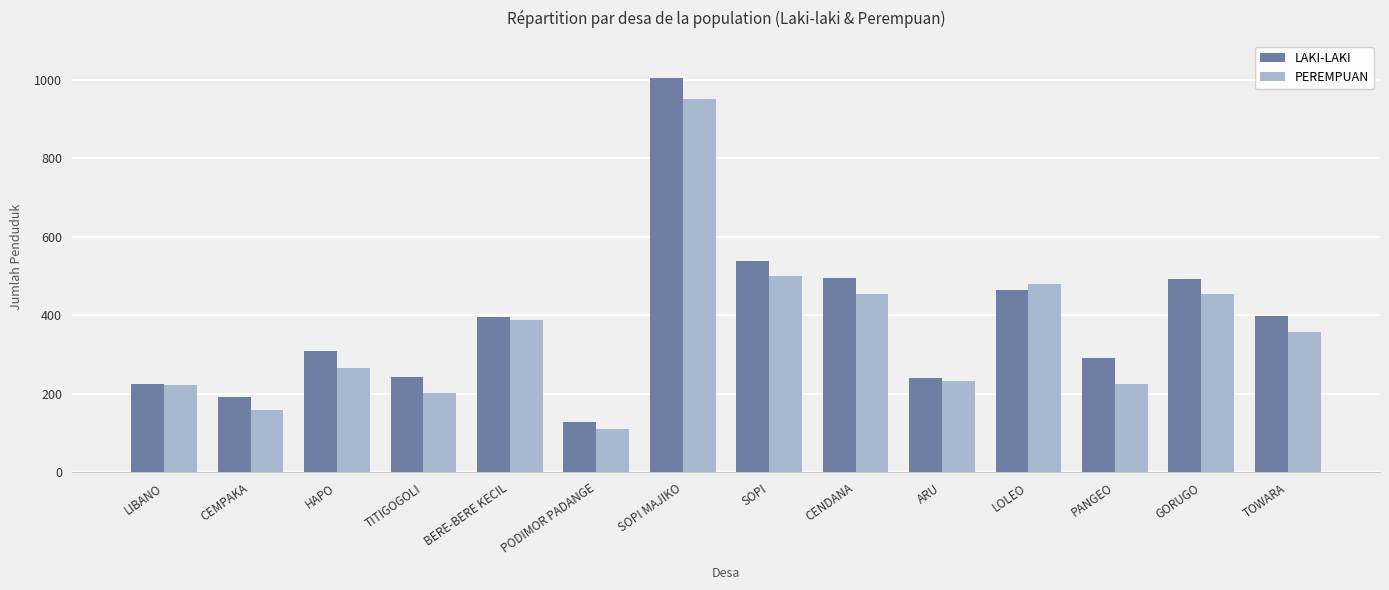

What is the value of the LAKI-LAKI bar at the 1st from the left?

225